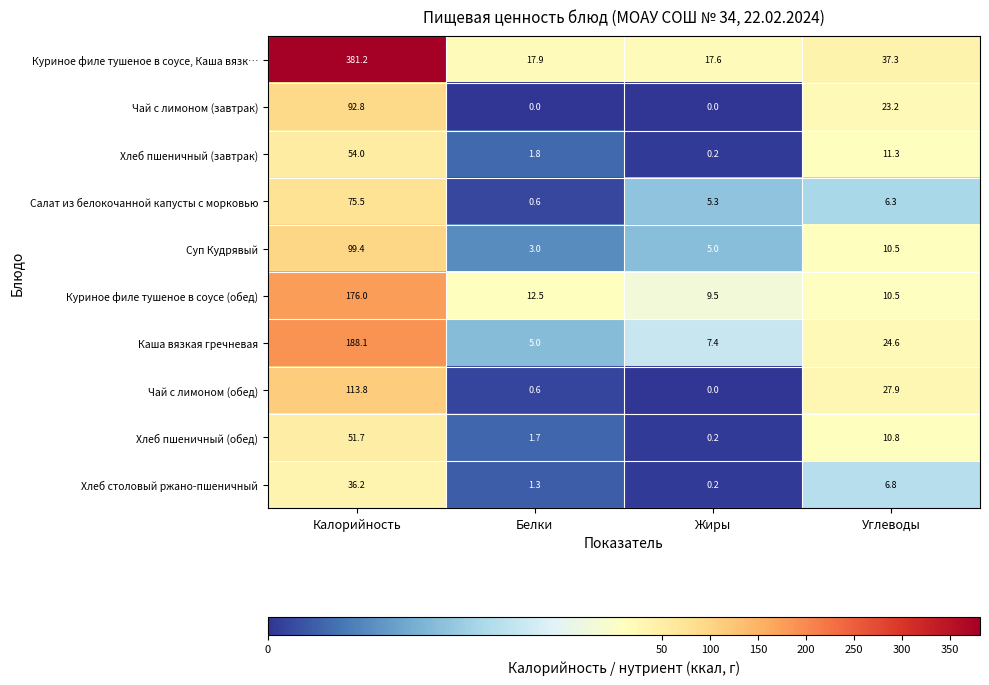

The Суп Кудрявый series shows 10.5 at Углеводы. True or false?

True